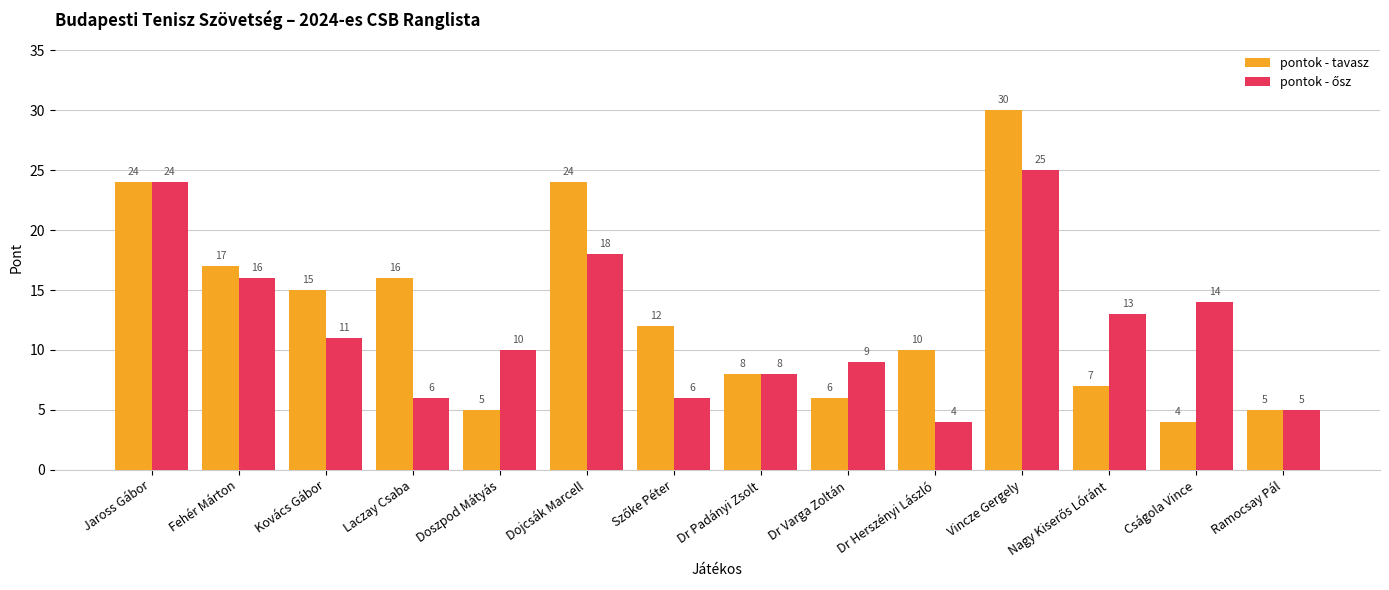

True or false: pontok - tavasz has a value of 5 at Ramocsay Pál.

True